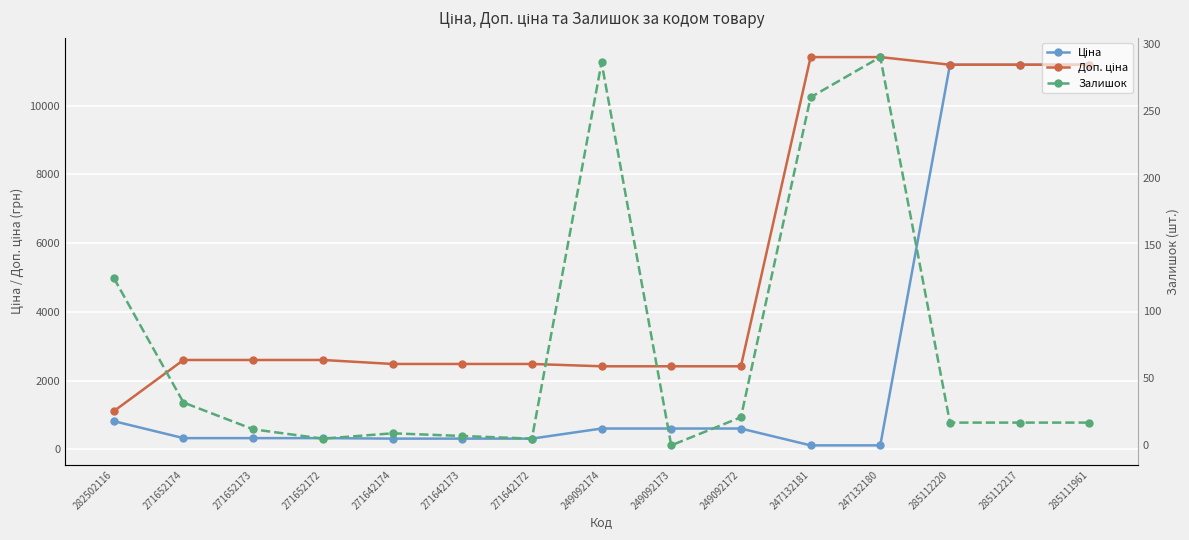

Is it true that Ціна equals 73.7 at 271642173?

False